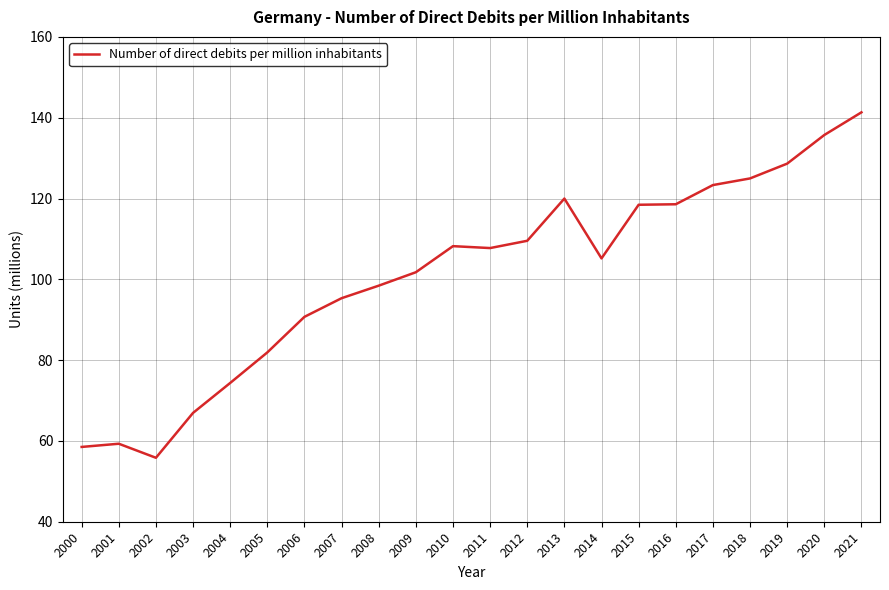

The chart shows a value of 81.9 at 2005. True or false?

True